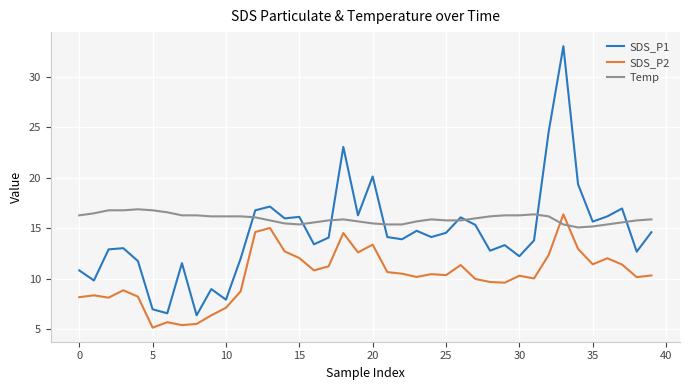

Which series has the widest spread of values?

SDS_P1